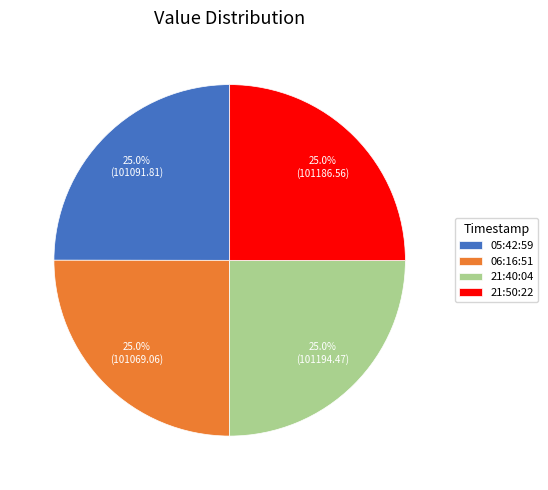

Approximately how many times larger is the value at 21:40:04 compared to 06:16:51?

1.0